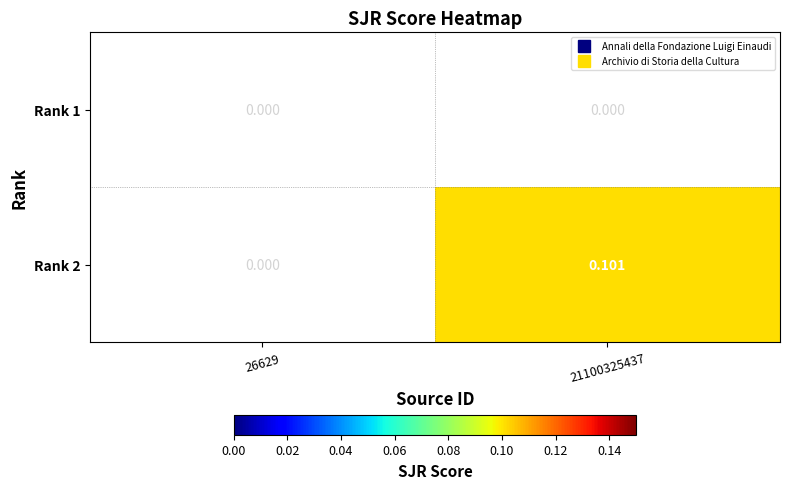

Rank the series at 21100325437 from highest to lowest value.

Rank 2, Rank 1